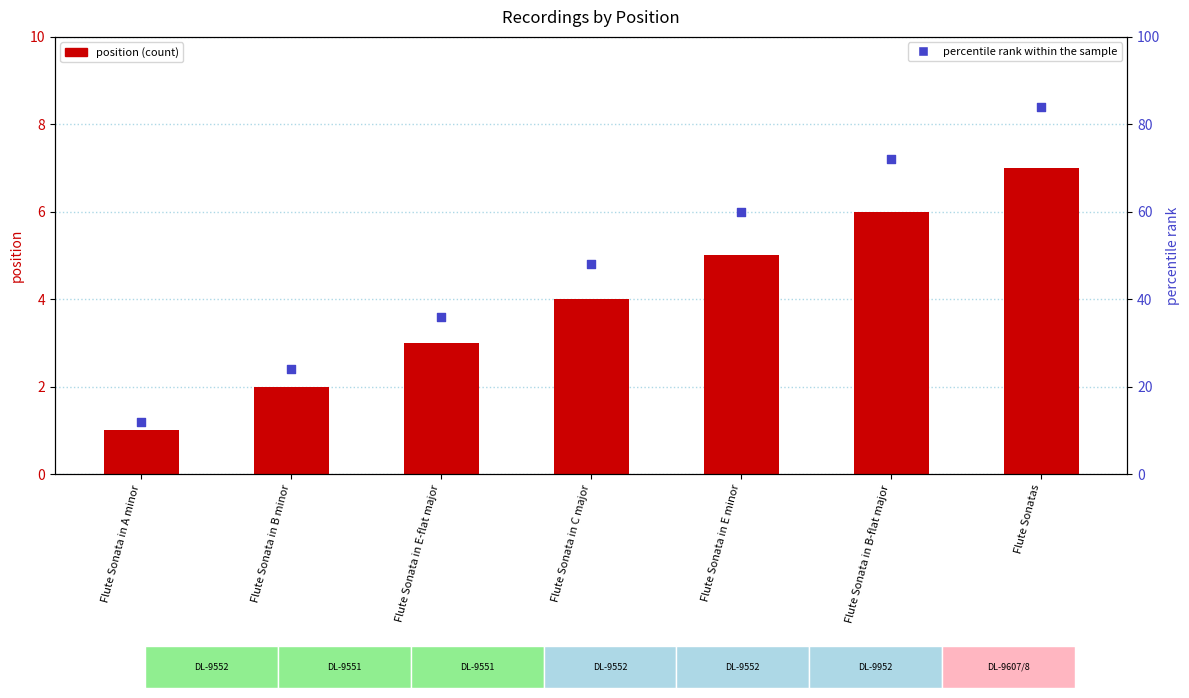

At which category is the sum across all series the highest?

Flute Sonatas